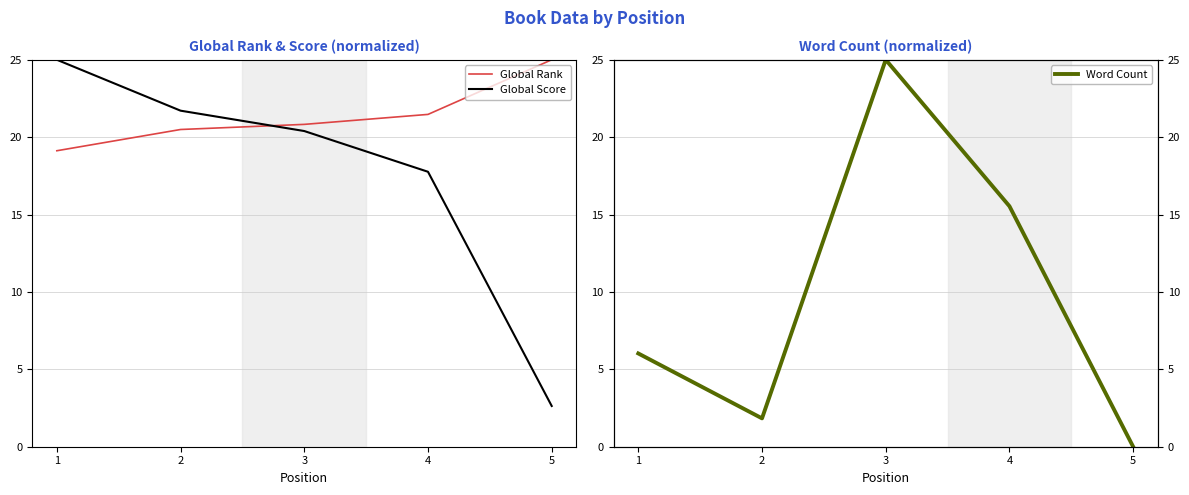

How many intersections are there between Word Count and Global Rank?

2